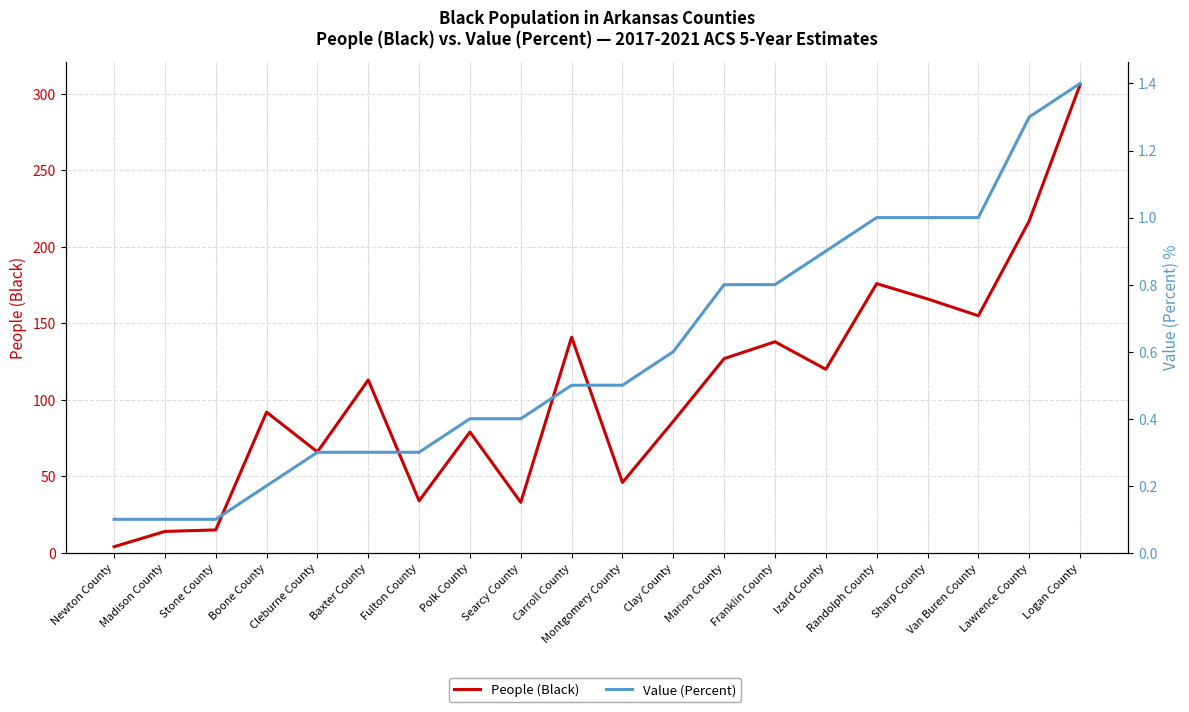

Rank the categories by People (Black) value from highest to lowest.

Logan County, Lawrence County, Randolph County, Sharp County, Van Buren County, Carroll County, Franklin County, Marion County, Izard County, Baxter County, Boone County, Clay County, Polk County, Cleburne County, Montgomery County, Fulton County, Searcy County, Stone County, Madison County, Newton County